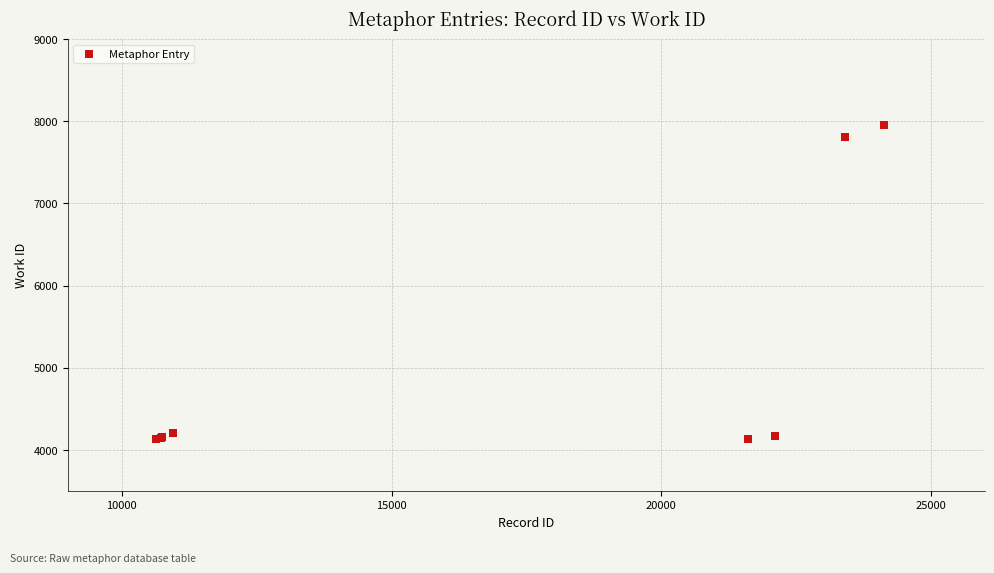

What Y value in the scatter plot is closest to 6046?

7807